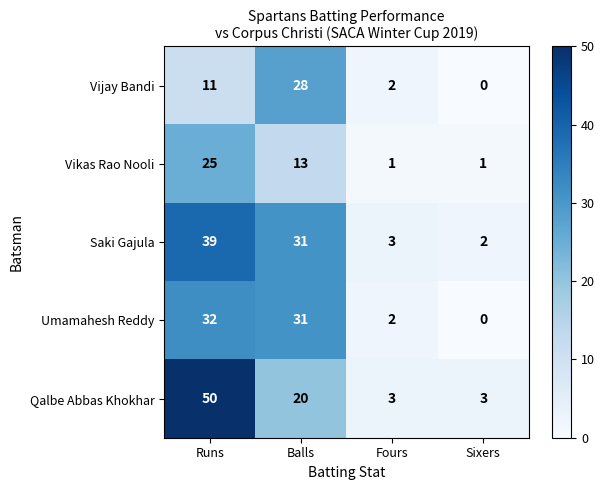

Reading left to right, list all the values displayed in this chart.

Vijay Bandi: 11	28	2	0
Vikas Rao Nooli: 25	13	1	1
Saki Gajula: 39	31	3	2
Umamahesh Reddy: 32	31	2	0
Qalbe Abbas Khokhar: 50	20	3	3